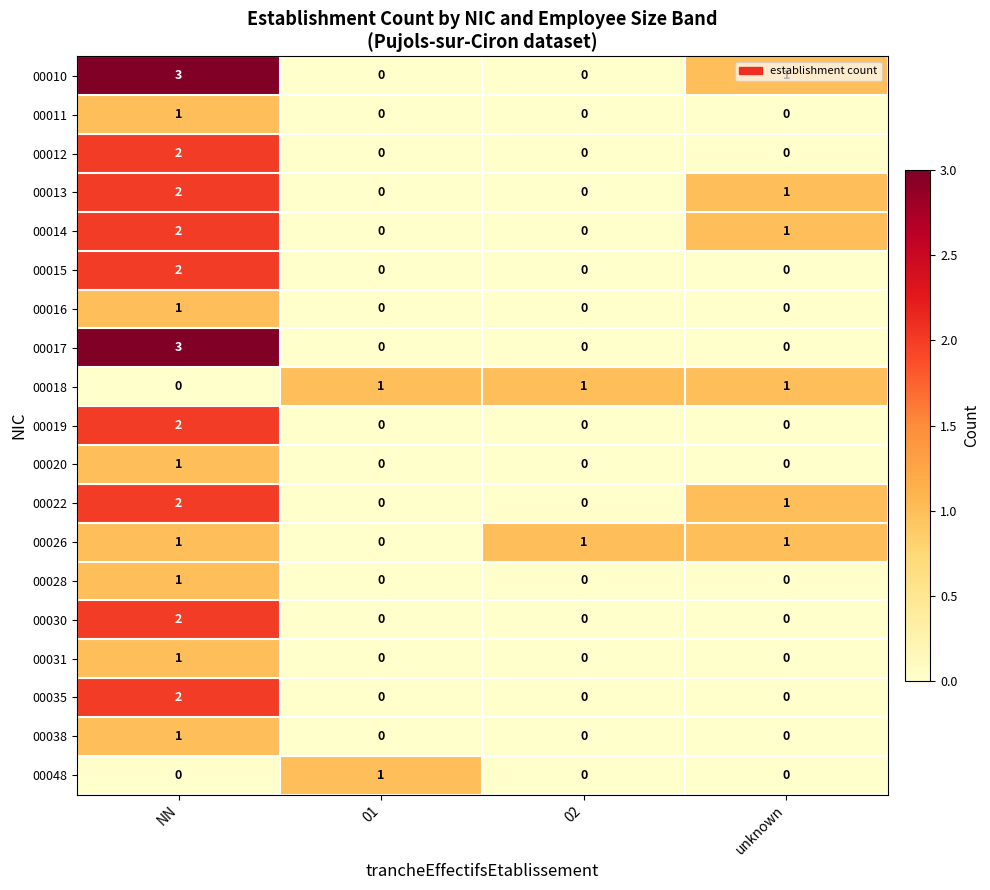

True or false: 00016 has a value of -1 at unknown.

False